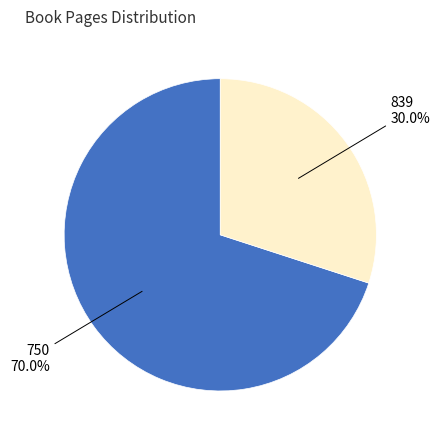

Rank the categories by value from highest to lowest.

750, 839